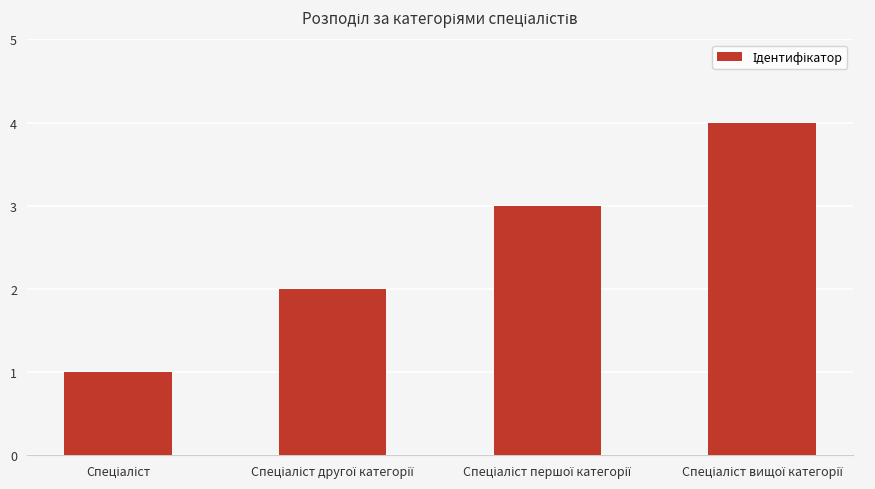

What is the maximum value shown in the chart?

4